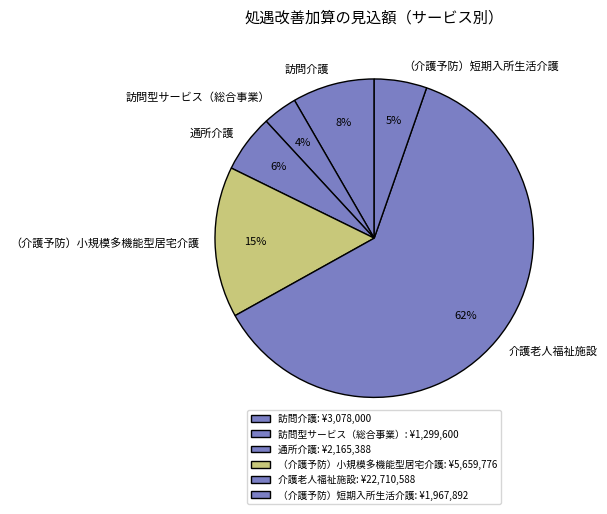

Count the number of slices in the pie.

6